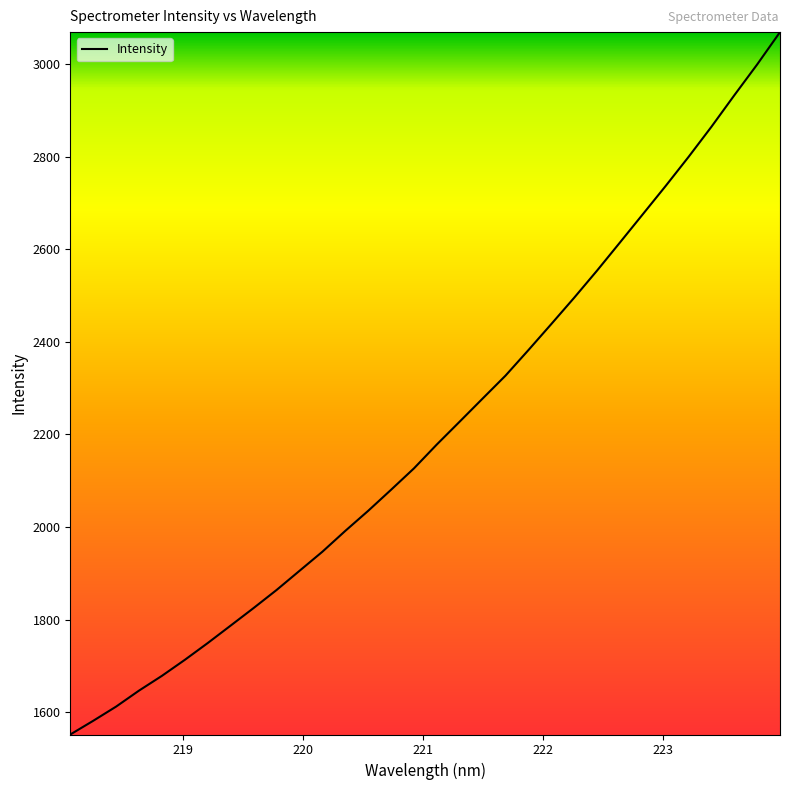

What is the difference between the maximum and minimum values?

1517.1